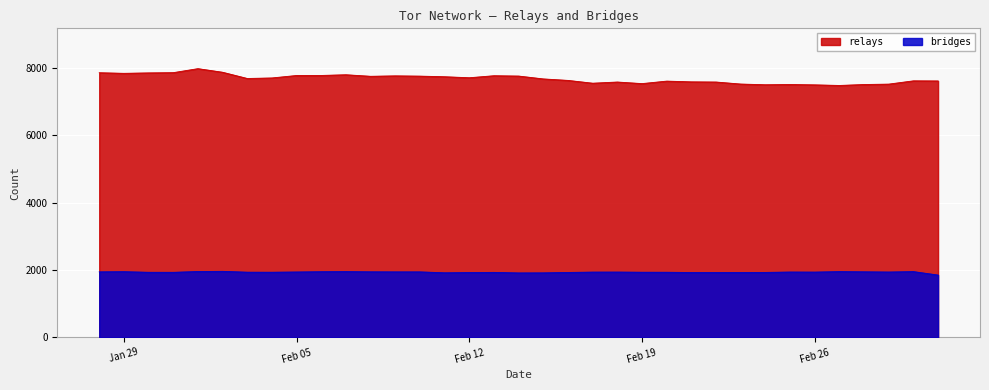

Which series has the largest range (max minus min)?

relays